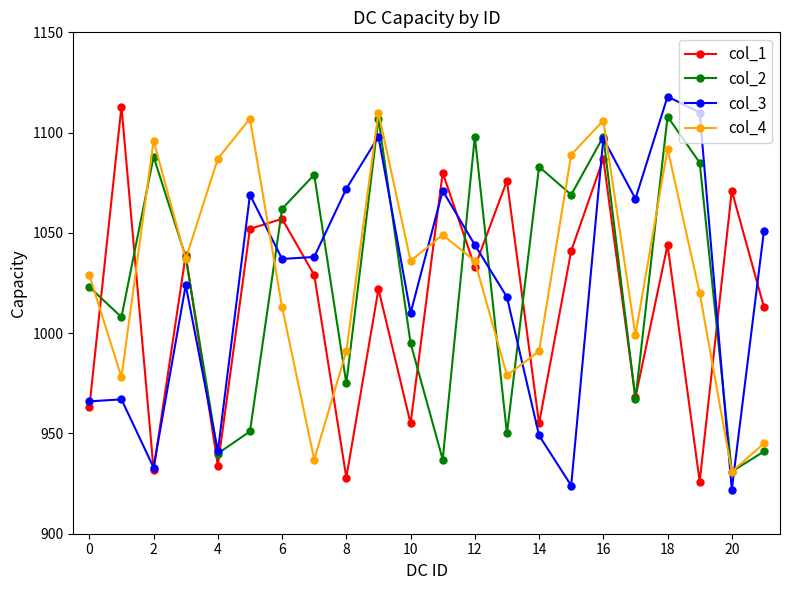

What is the difference between the maximum and second lowest values in the col_2 series?

171